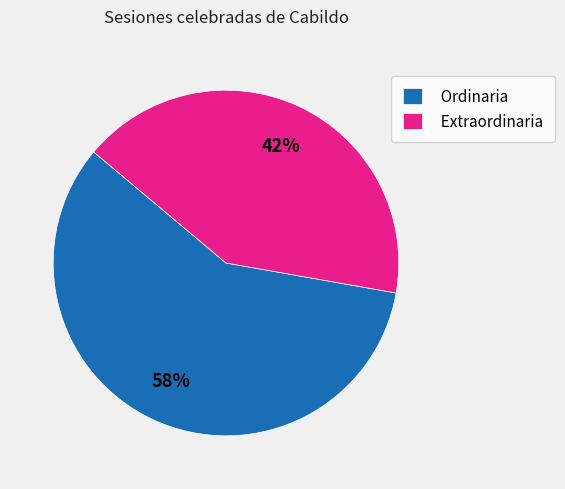

Do Ordinaria and Extraordinaria together represent more than half of the pie?

Yes